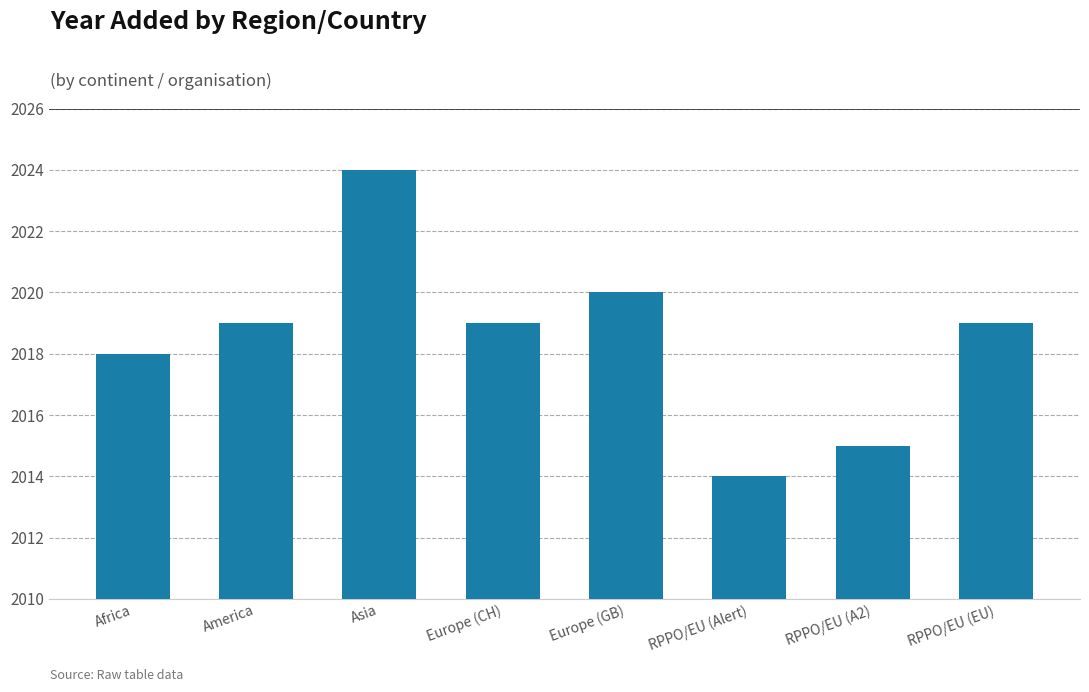

At which category does the chart reach its peak across all series?

Asia